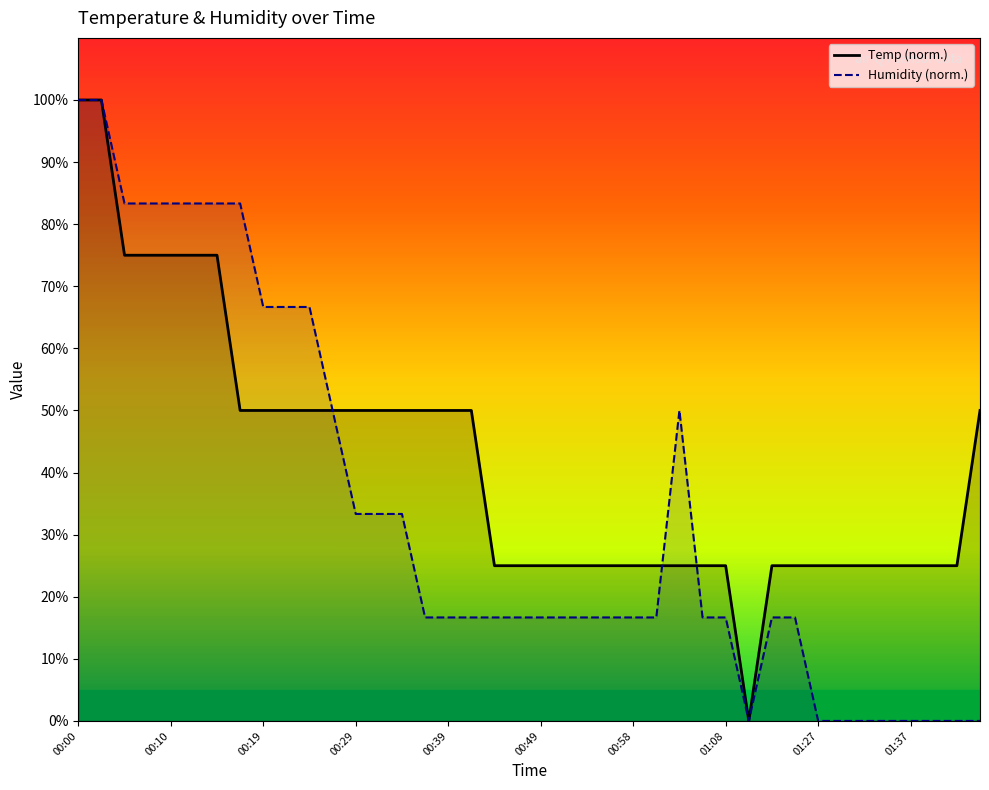

Which series has the largest total across all categories?

Temp (norm.)